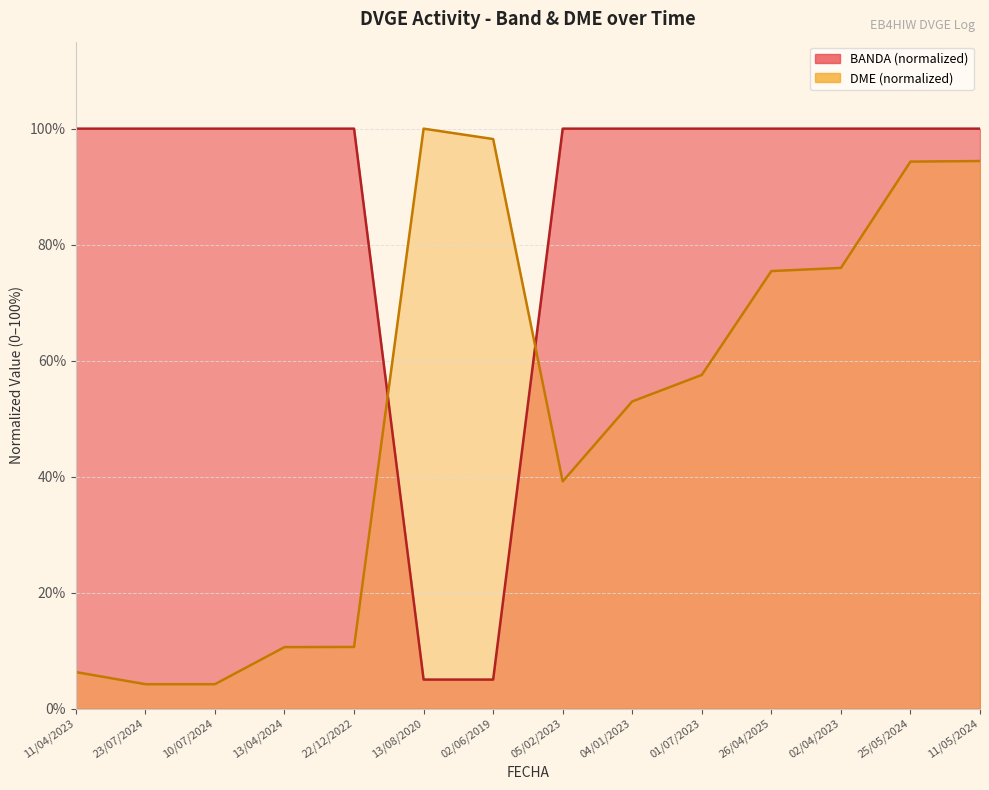

How many distinct data groups are displayed?

2